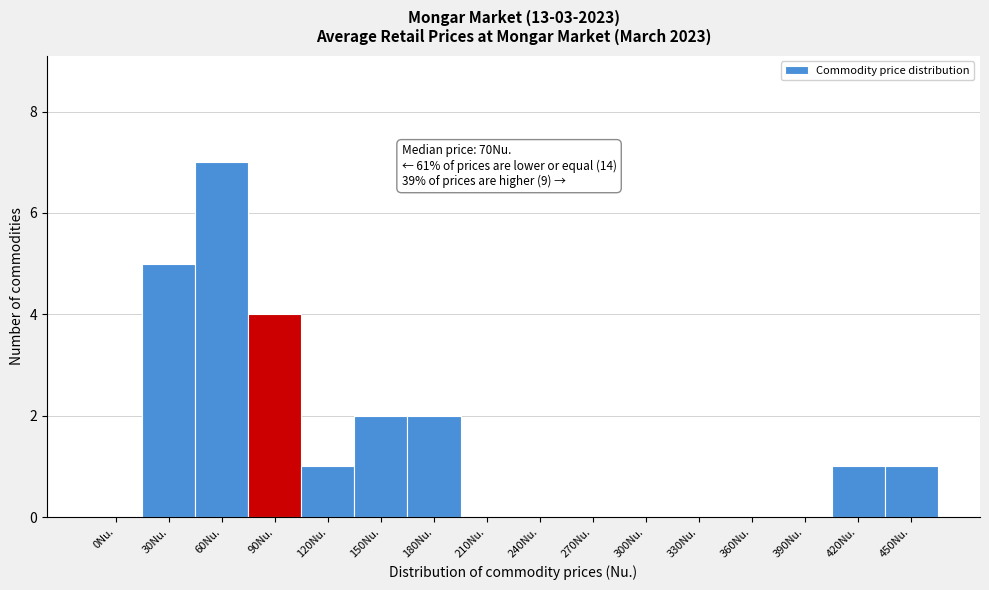

Reading right to left, list all the values displayed in this chart.

450Nu.=1	420Nu.=1	390Nu.=0	360Nu.=0	330Nu.=0	300Nu.=0	270Nu.=0	240Nu.=0	210Nu.=0	180Nu.=2	150Nu.=2	120Nu.=1	90Nu.=4	60Nu.=7	30Nu.=5	0Nu.=0